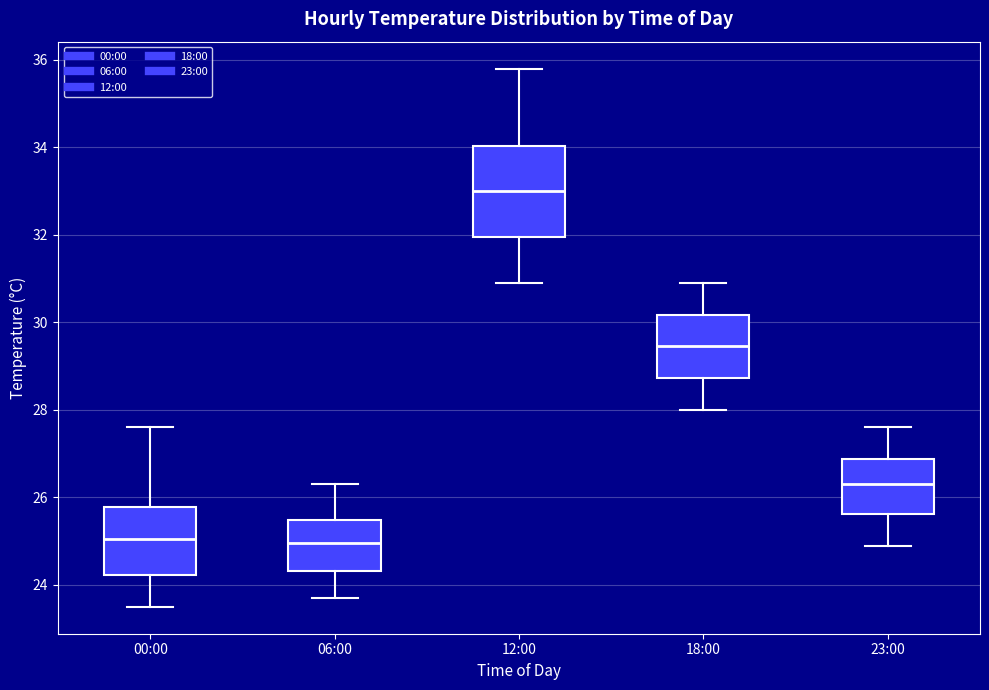

Which box has the highest median line?

12:00